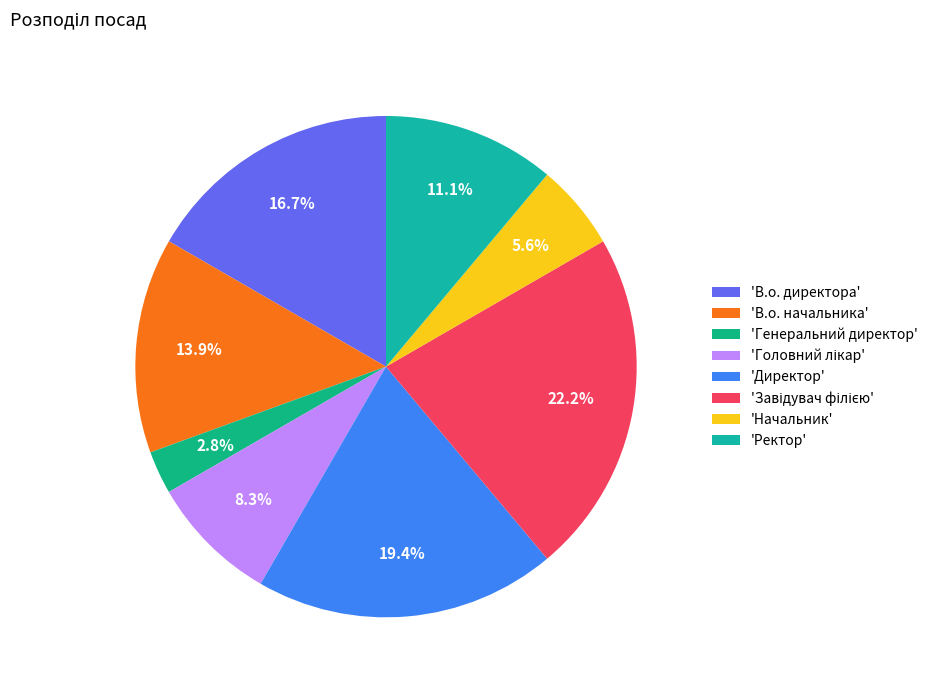

Count the number of slices in the pie.

8